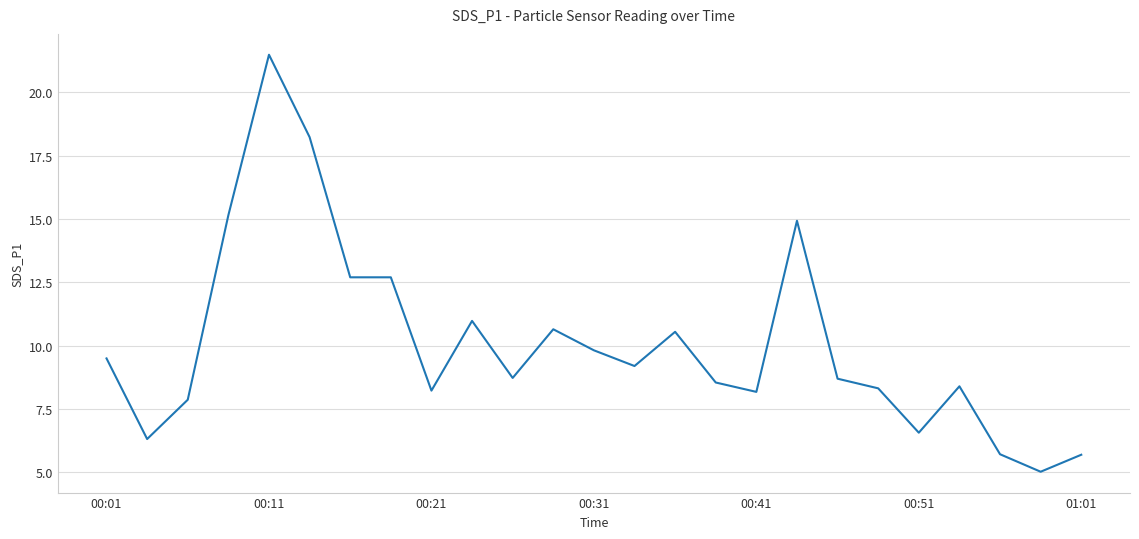

What is the maximum value shown in the chart?

21.5